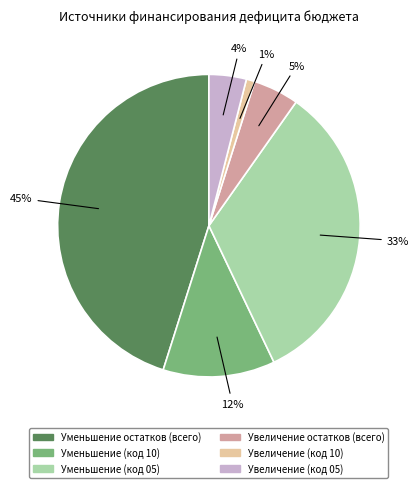

To the nearest percent, what is the average slice percentage?

17%